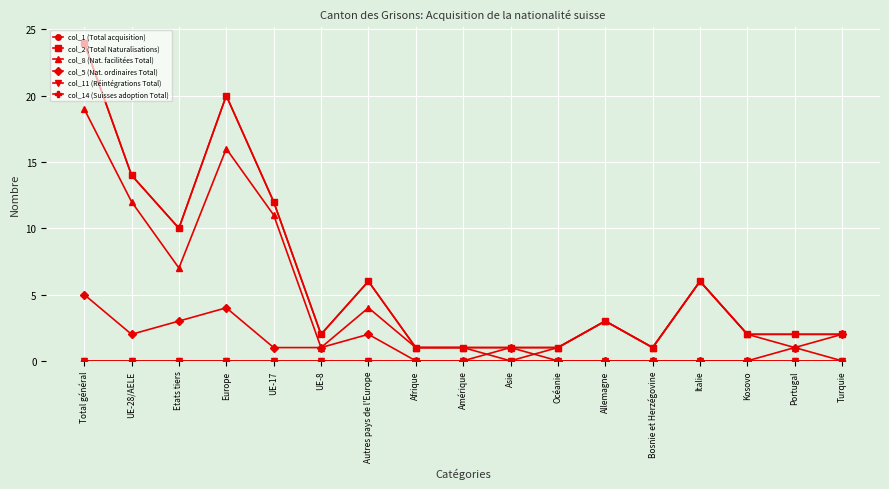

What position from the right is Bosnie et Herzégovine?

5